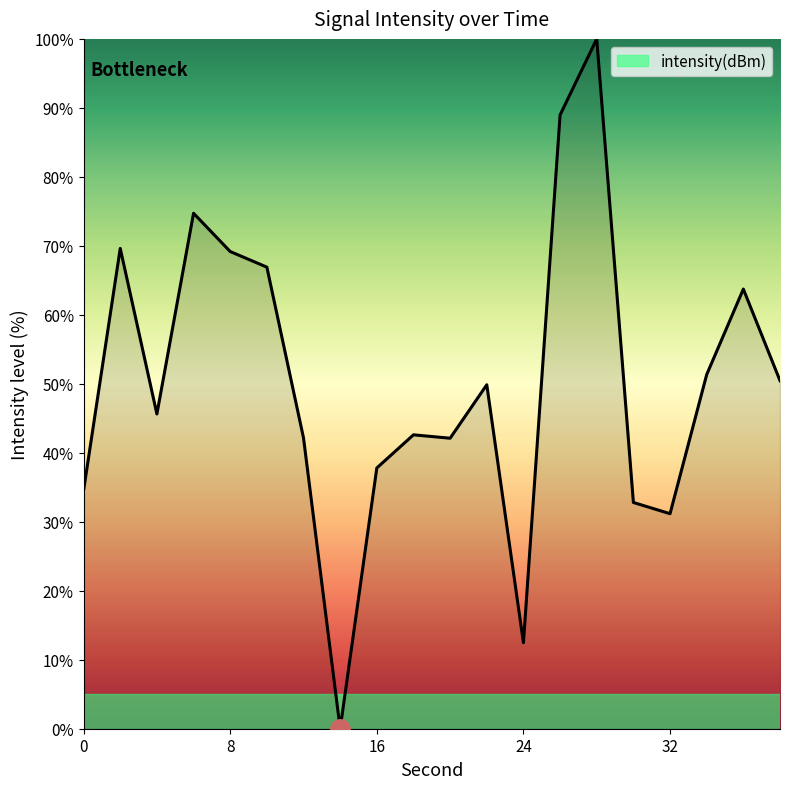

What is the maximum value shown in the chart?

100.0